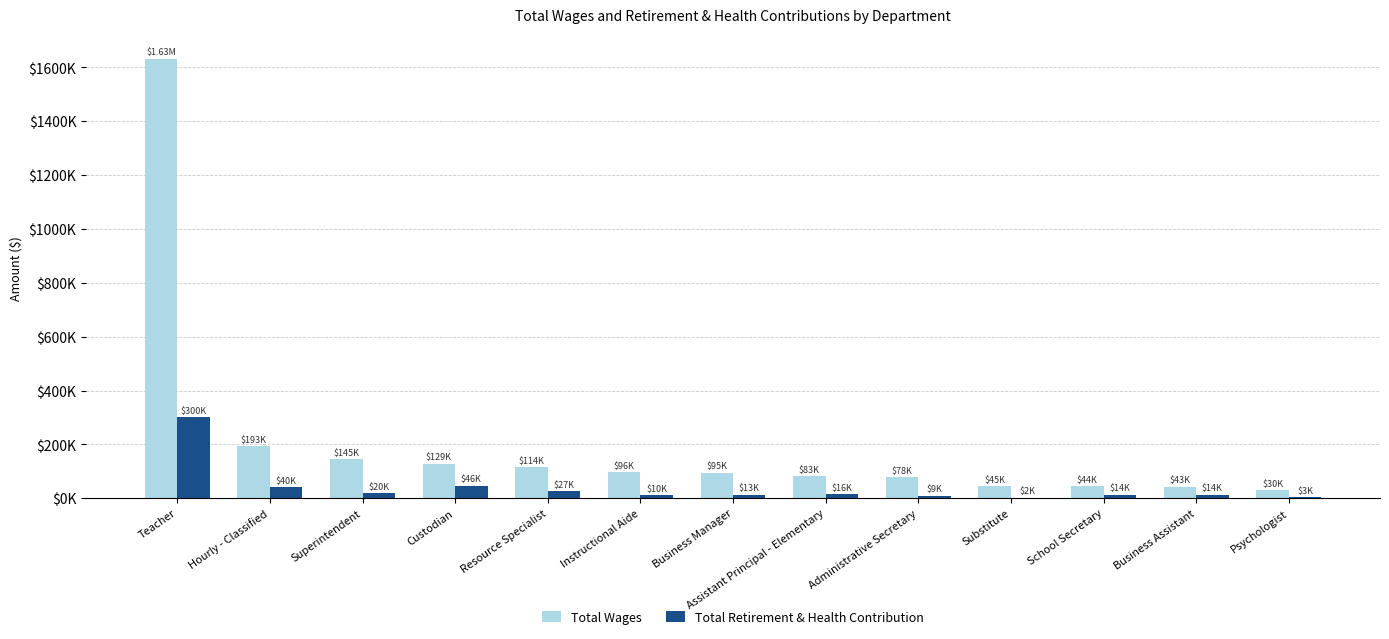

Which series has the largest range (max minus min)?

Total Wages